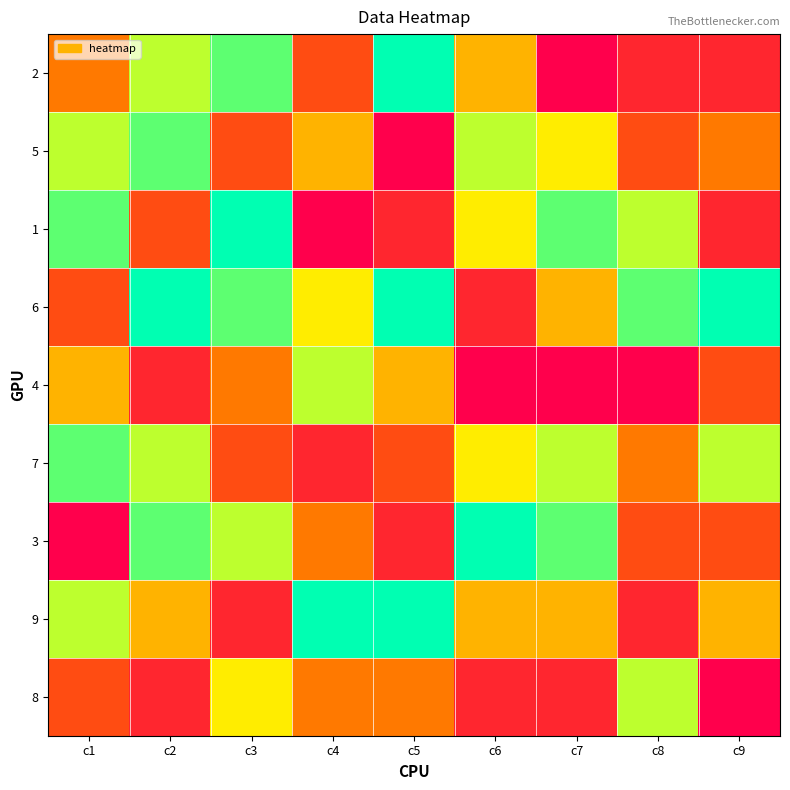

Count the number of categories in the chart.

9